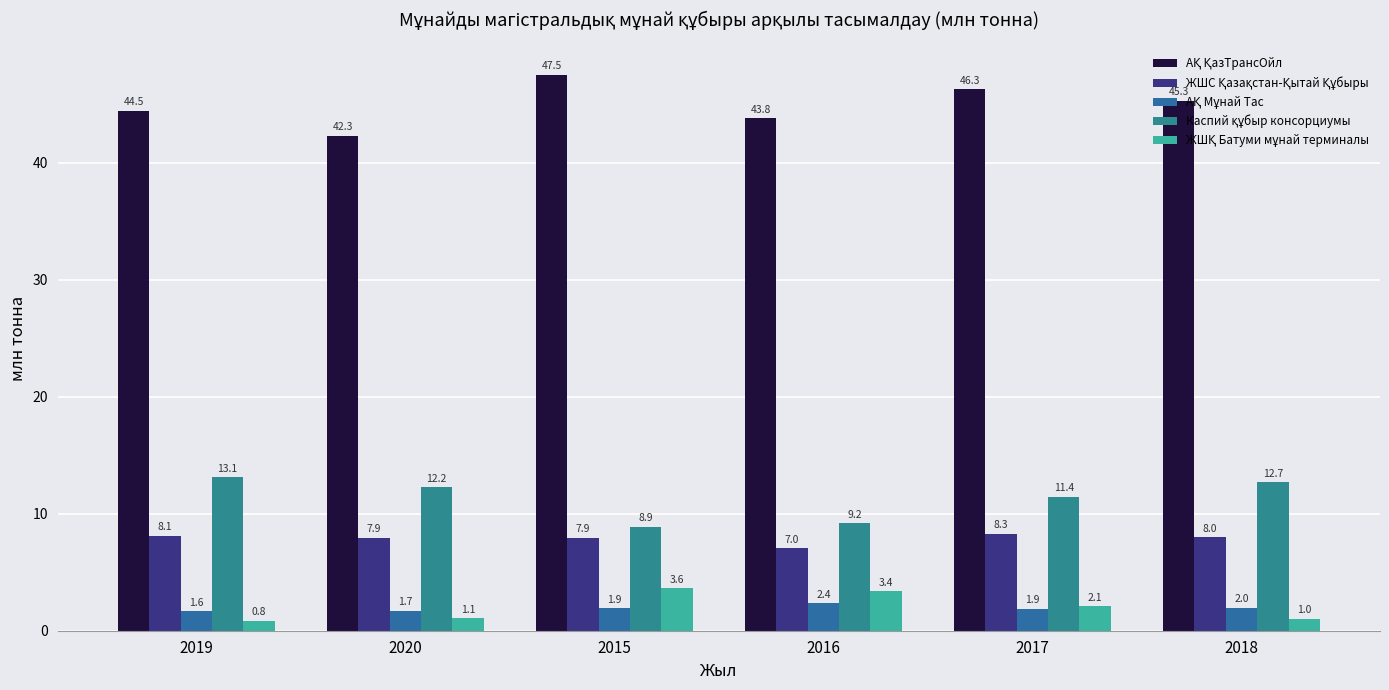

What is the difference between the second highest and minimum values in the Каспий құбыр консорциумы series?

3.8